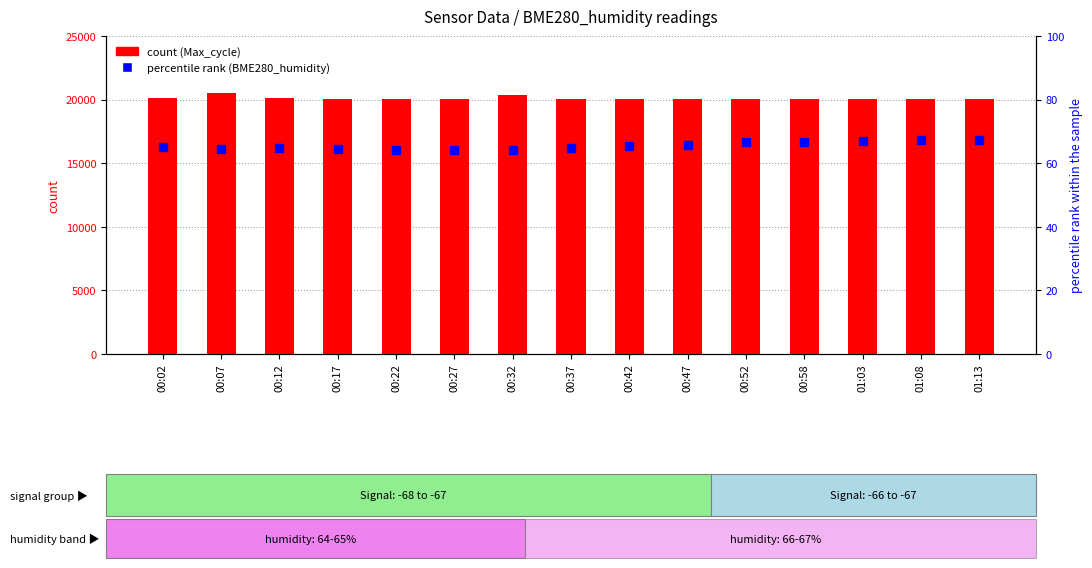

Which series contains the lowest Y value?

percentile rank within the sample